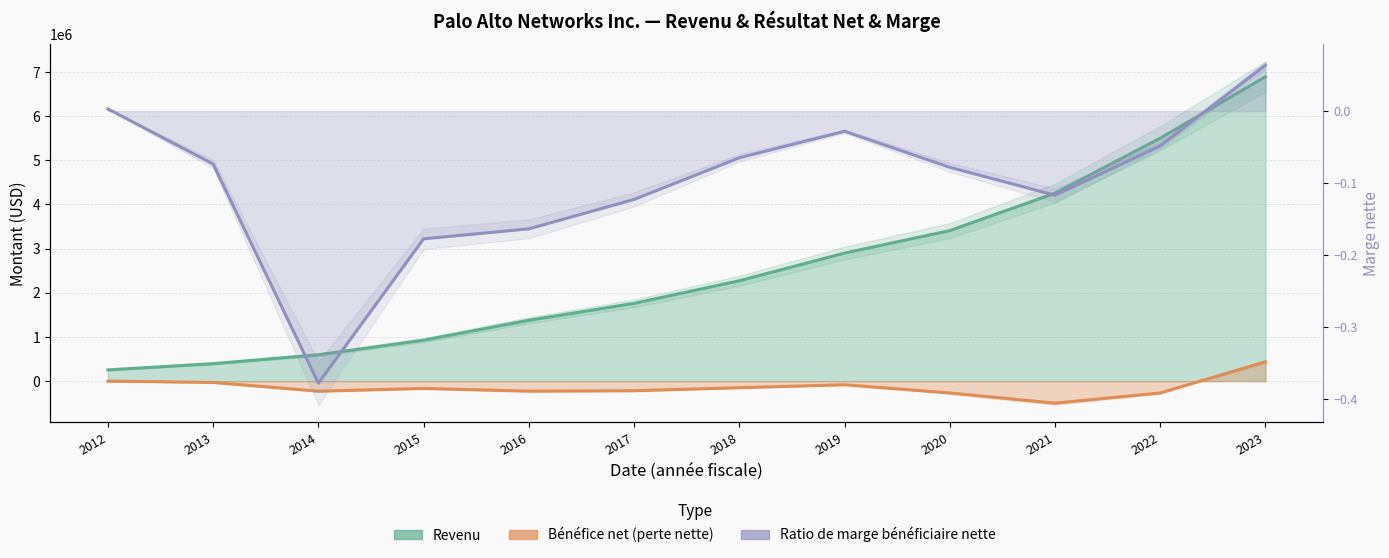

At which label does Ratio de marge bénéficiaire nette reach its minimum?

2014